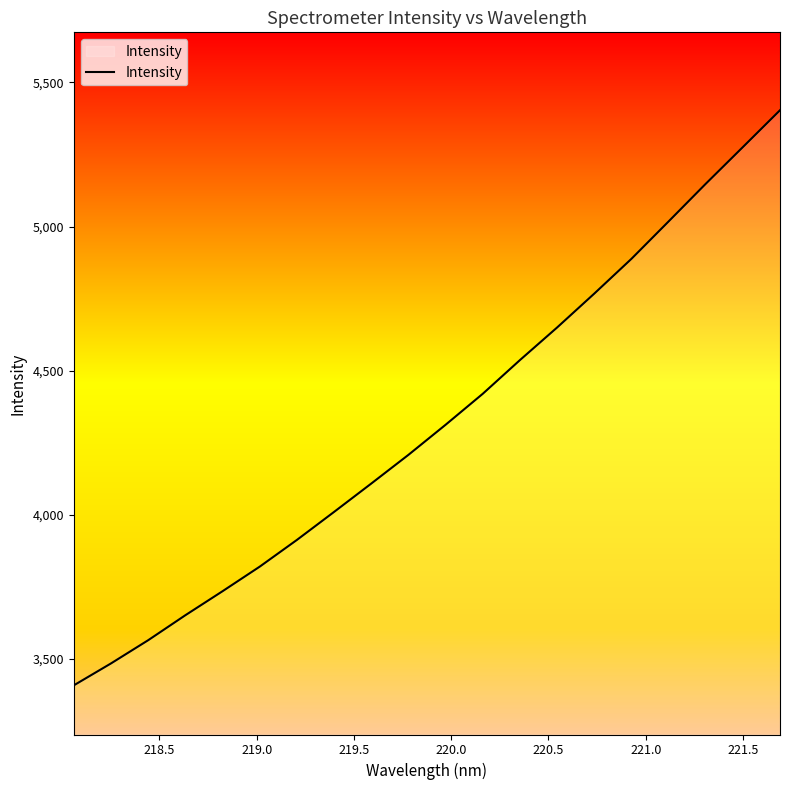

What is the greatest value displayed?

5403.7